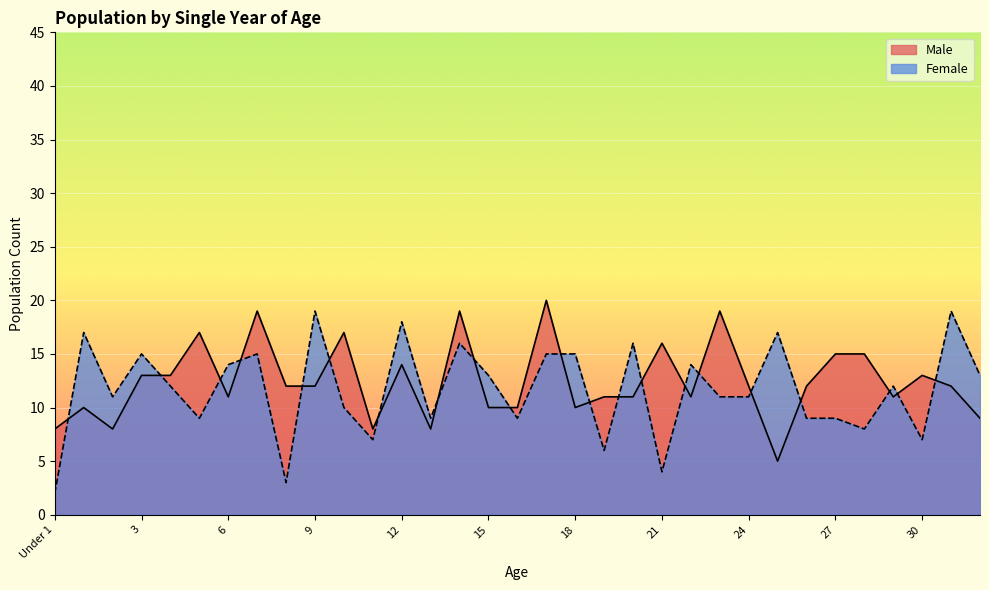

True or false: Male has more than 0 interior local peaks.

True